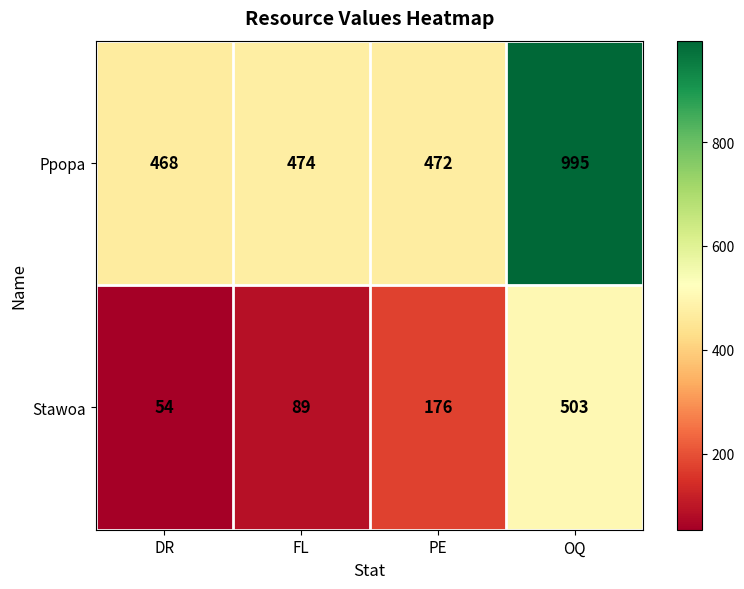

Is it true that Stawoa equals 794 at OQ?

False